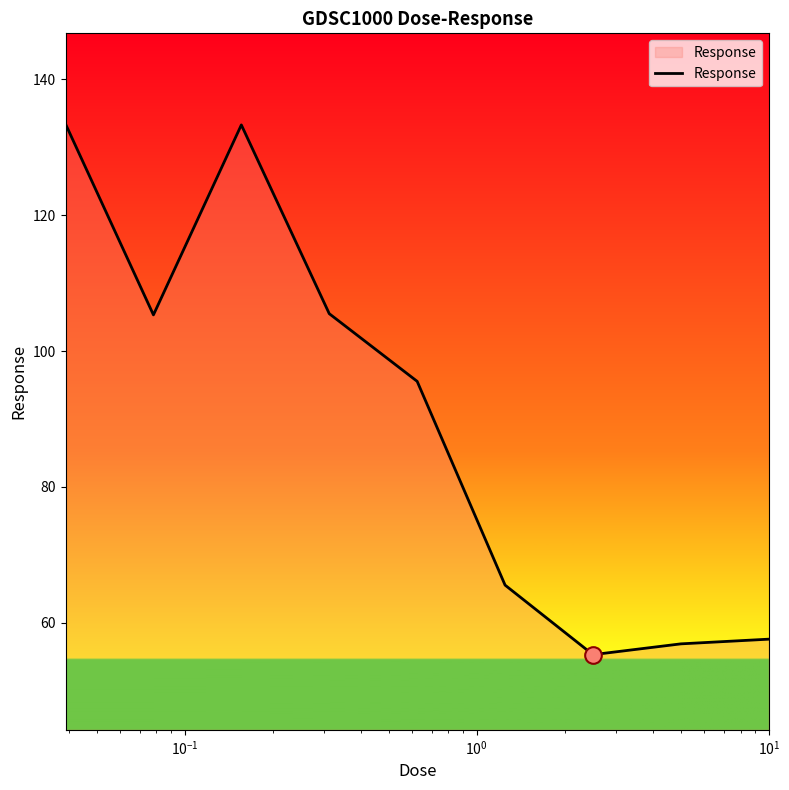

What is the sum of all values?

808.5